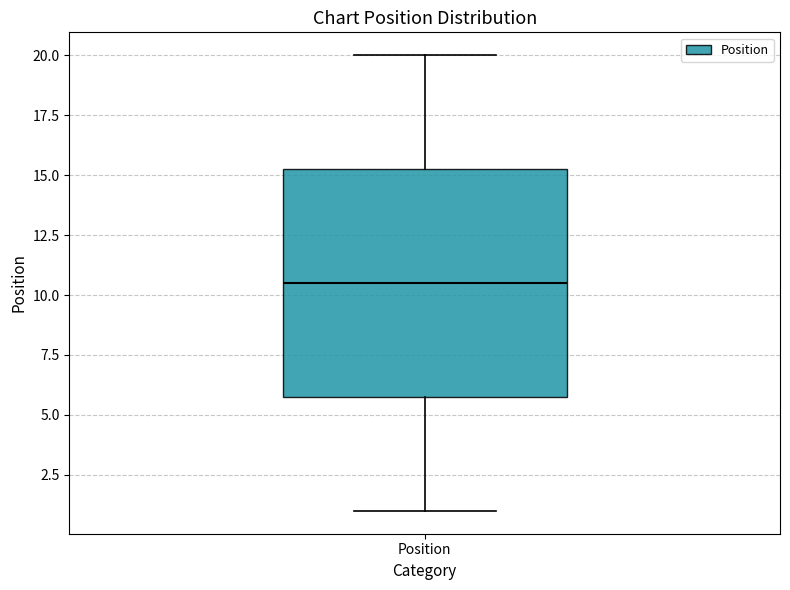

Transcribe this box plot: give where the median line is, the range the box spans, and where the two whiskers end, as read against the y-axis. The values are not printed on the chart, so give them approximately, as read against the axis.

median 10.5, box 6.0 to 15.5, whiskers 1.0 to 20.0